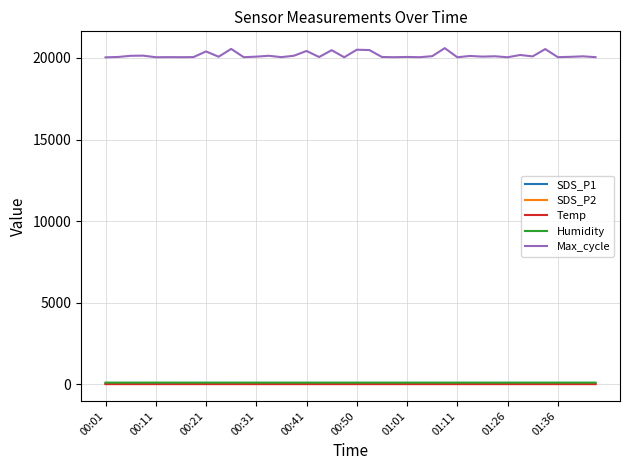

What are all the series names shown in the legend?

SDS_P1, SDS_P2, Temp, Humidity, Max_cycle